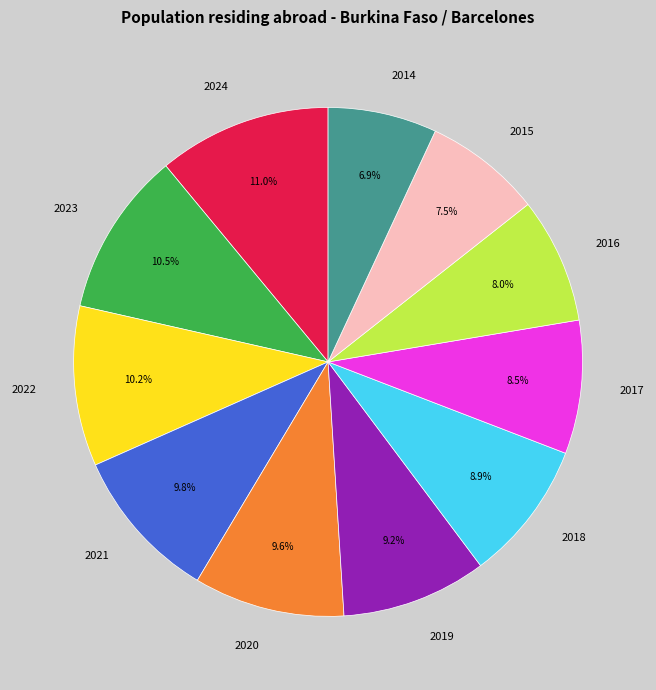

Between 2014 and 2022, which is larger?

2022